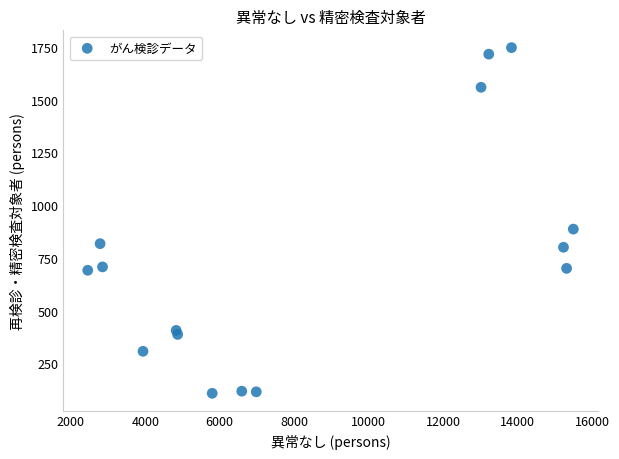

What is the range of Y values (max minus min)?

1638